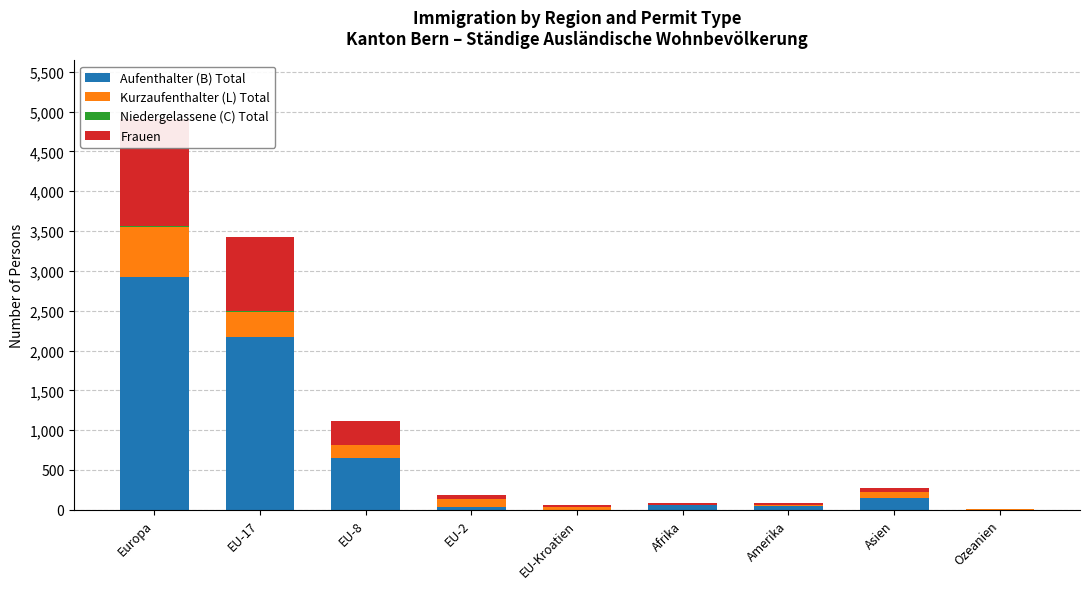

Reading left to right, what are all the values shown in this chart?

Aufenthalter (B) Total: Europa=2927	EU-17=2173	EU-8=654	EU-2=34	EU-Kroatien=3	Afrika=54	Amerika=42	Asien=147	Ozeanien=3
Kurzaufenthalter (L) Total: Europa=621	EU-17=311	EU-8=156	EU-2=100	EU-Kroatien=38	Afrika=3	Amerika=22	Asien=71	Ozeanien=3
Niedergelassene (C) Total: Europa=11	EU-17=10	EU-8=1	EU-2=0	EU-Kroatien=0	Afrika=2	Amerika=0	Asien=0	Ozeanien=0
Frauen: Europa=1348	EU-17=937	EU-8=307	EU-2=53	EU-Kroatien=14	Afrika=22	Amerika=19	Asien=59	Ozeanien=3